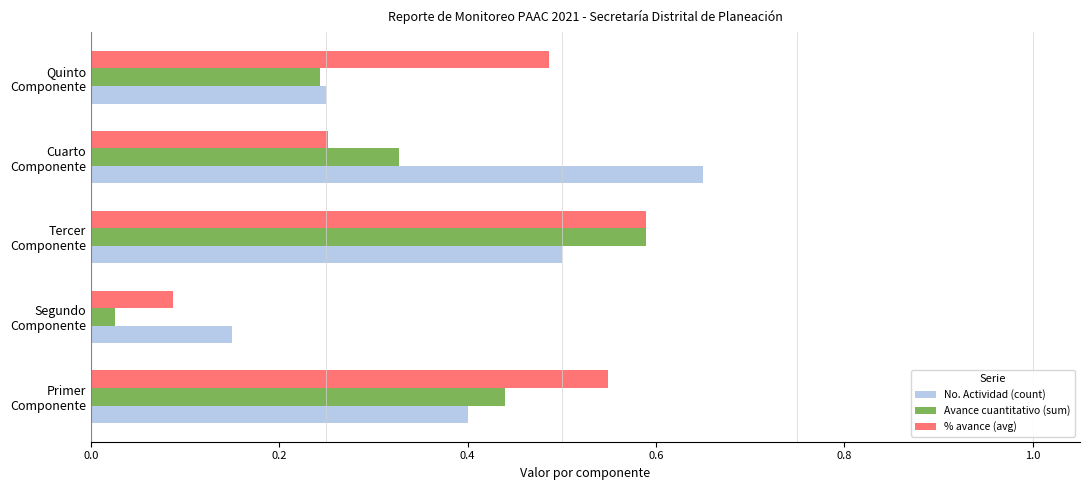

What is the sum of all Avance cuantitativo (sum) values?

1.6